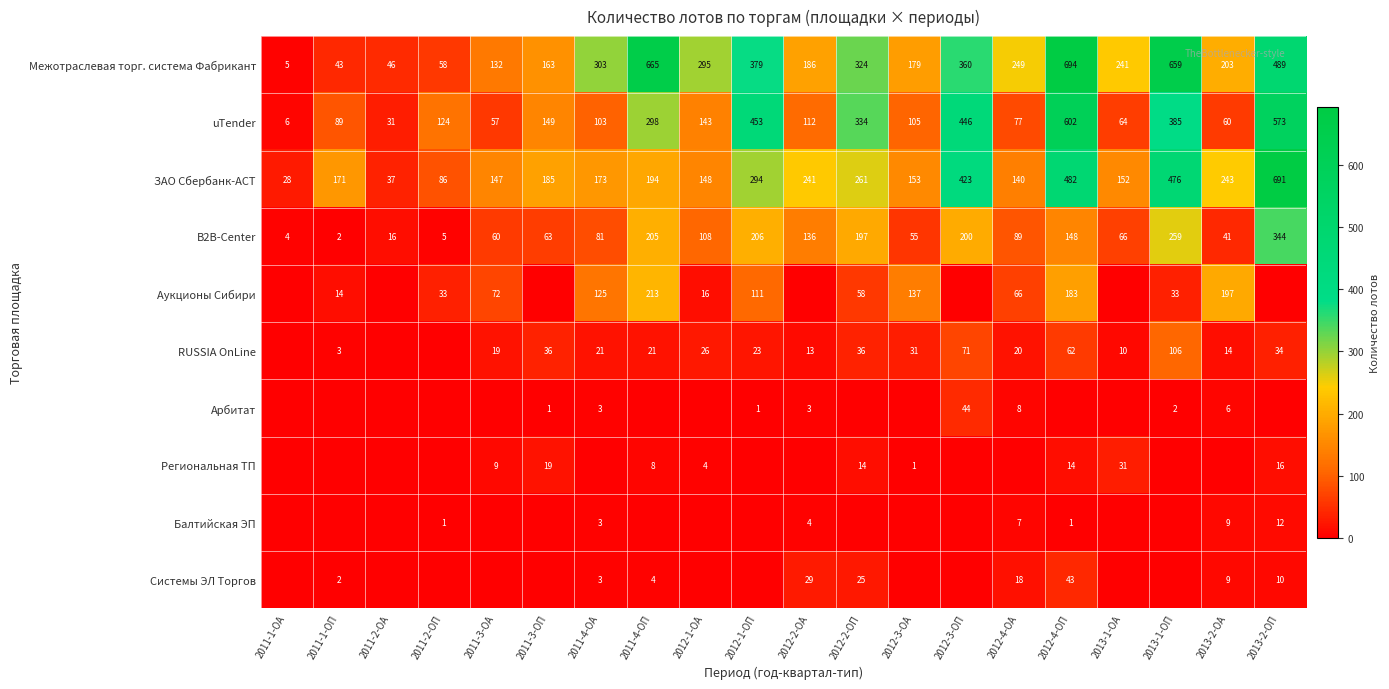

At how many categories does at least one series exceed 27?

20